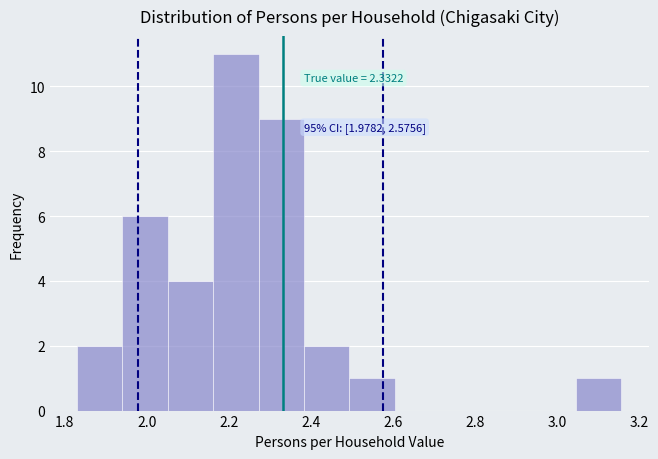

Over which range of the x-axis is the bar tallest?

2.16 to 2.28